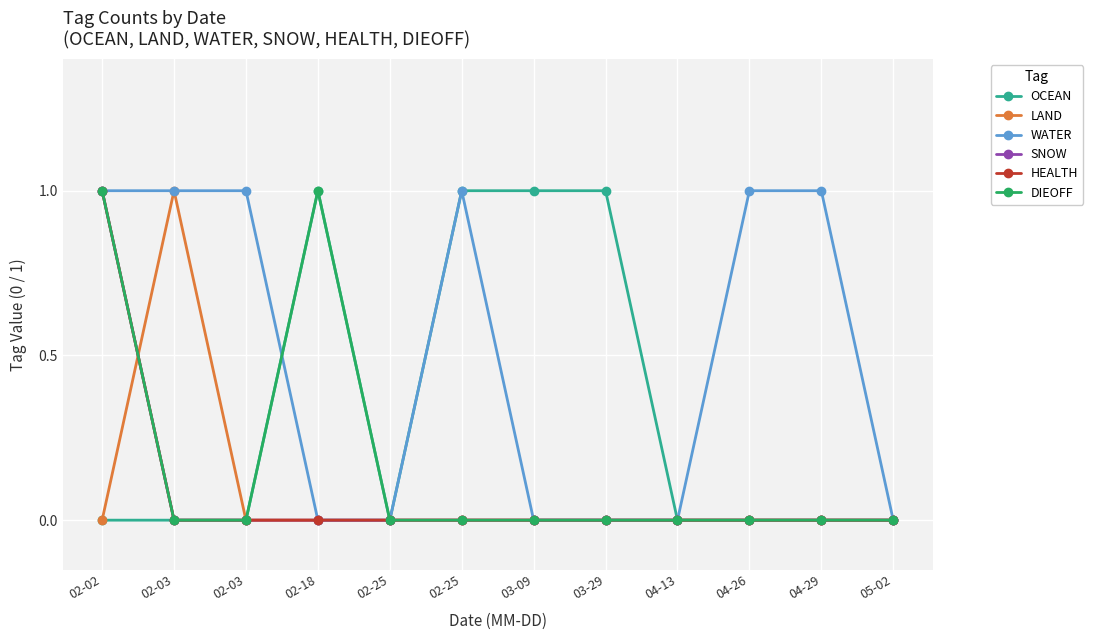

The DIEOFF series shows 0 at 02-25. True or false?

True